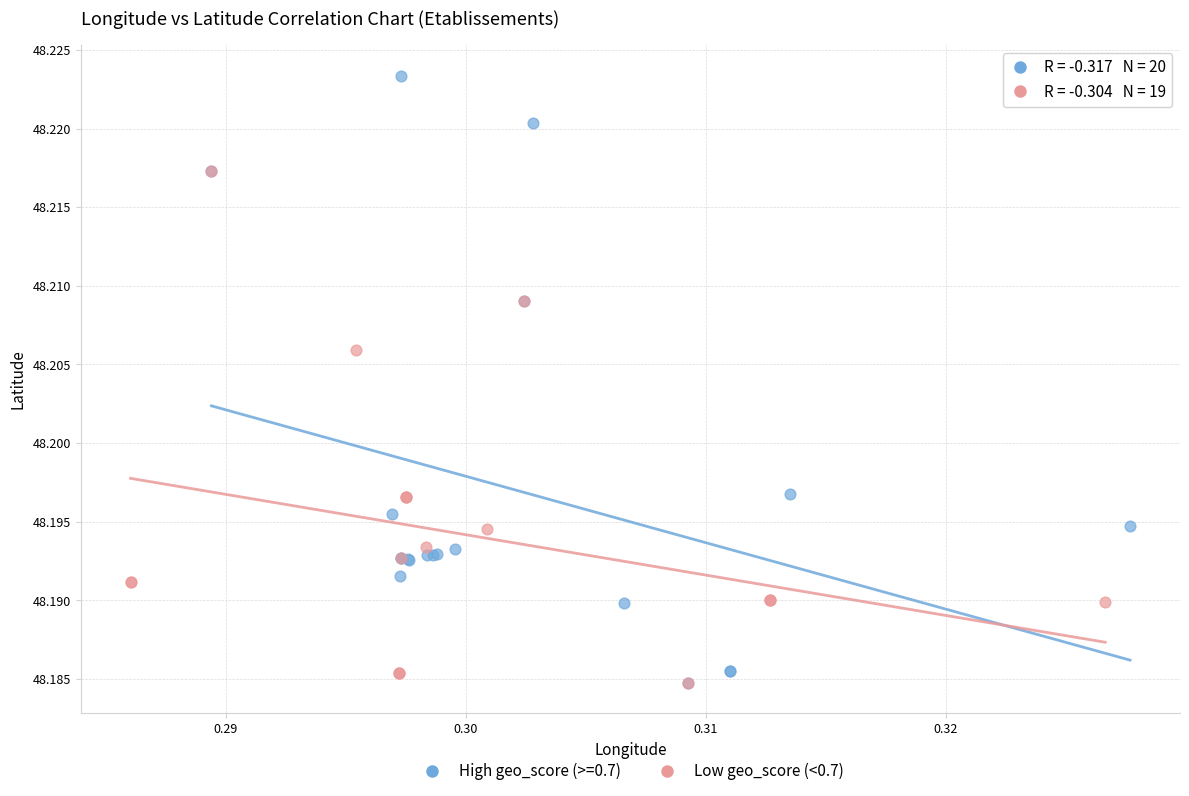

Which series has the widest spread of Y values?

High geo_score (>=0.7)